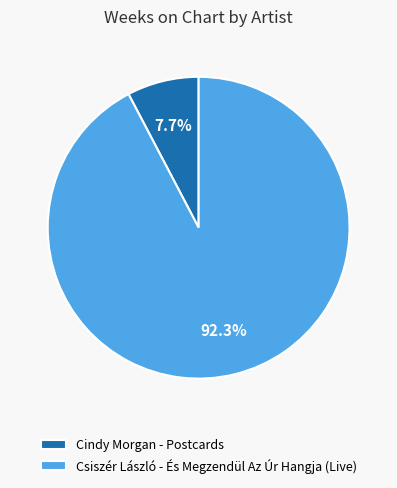

To the nearest percent, what is the combined percentage of Cindy Morgan - Postcards and Csiszér László - És Megzendül Az Úr Hangja (Live)?

100%